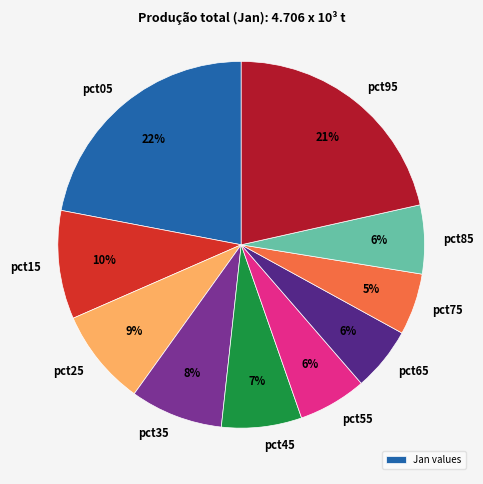

To the nearest percent, what portion does pct65 represent?

6%